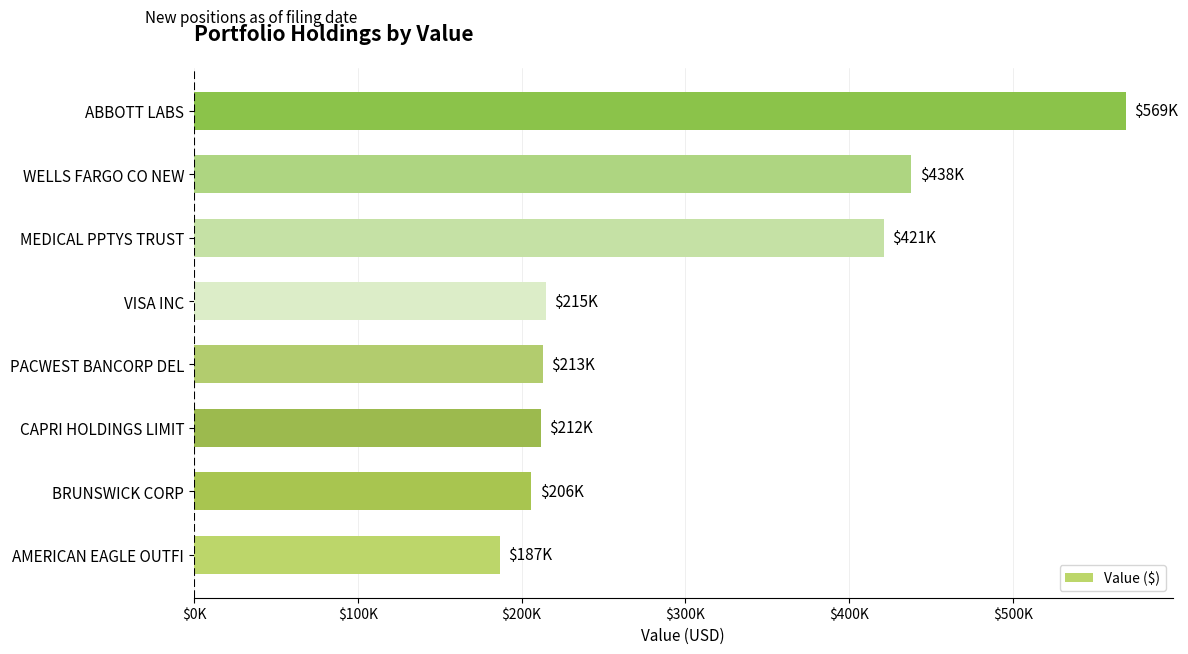

What is the difference between the maximum and second lowest values?

363000